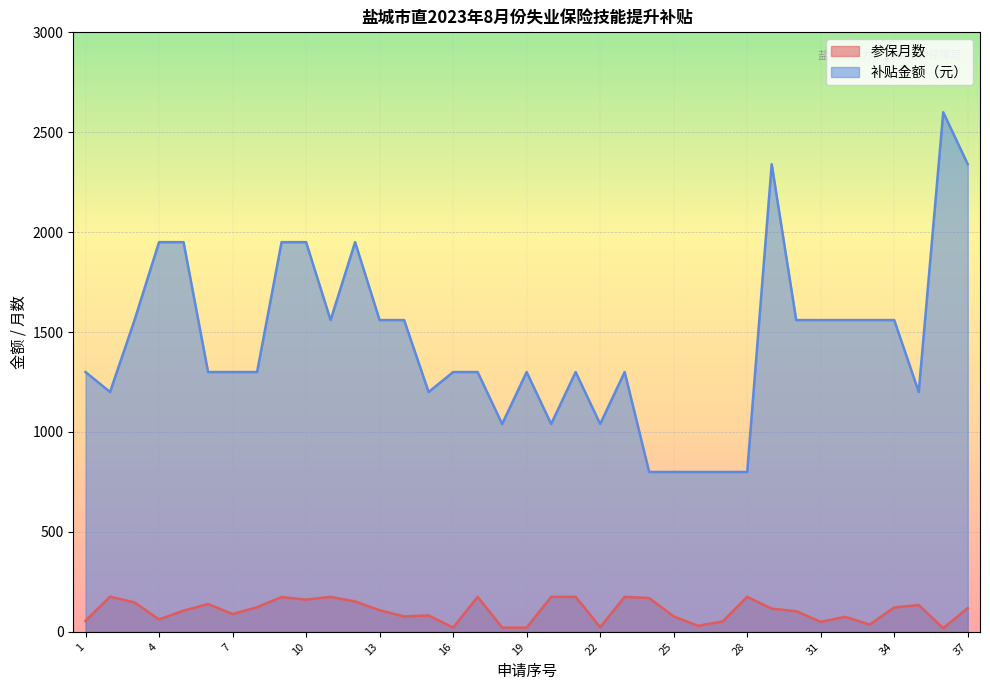

List the labels in order of 参保月数 value, largest first.

2, 11, 17, 20, 21, 23, 28, 9, 24, 10, 12, 3, 6, 35, 8, 34, 37, 29, 13, 5, 30, 7, 15, 14, 25, 32, 4, 1, 27, 31, 33, 26, 22, 16, 18, 19, 36